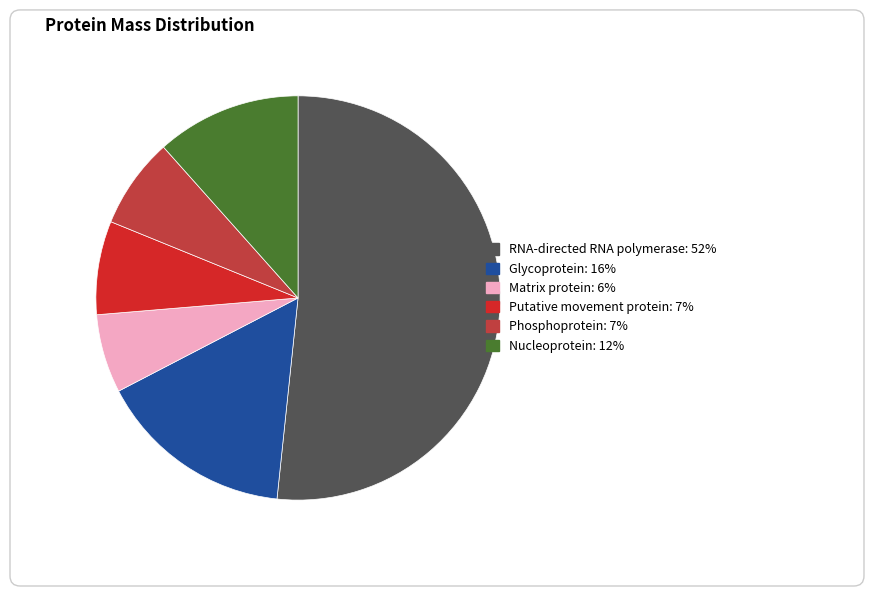

Is the sum of Matrix protein and Nucleoprotein greater than half?

No